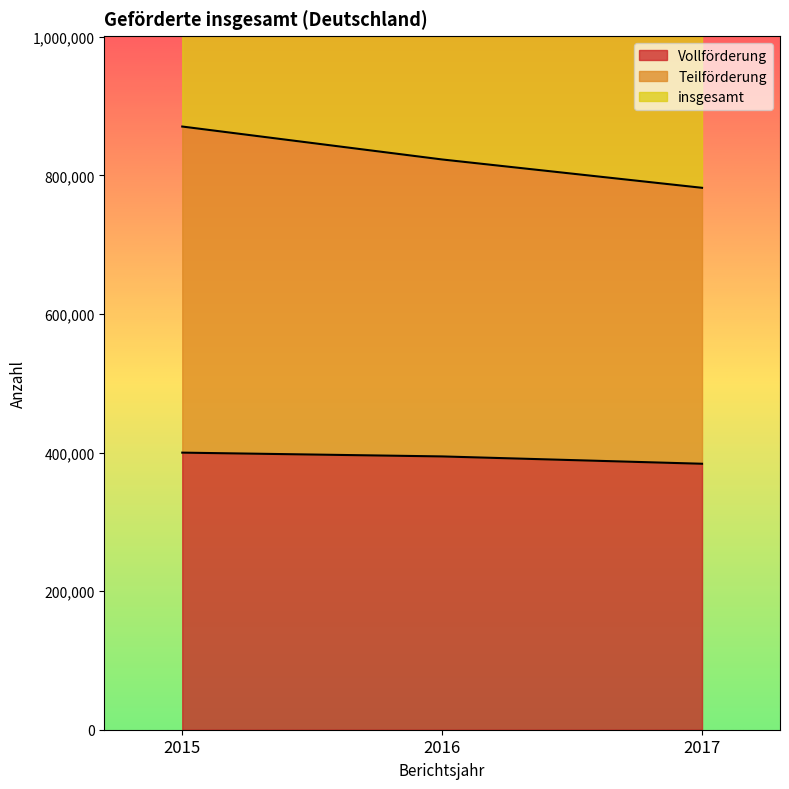

True or false: insgesamt has a value of 1564076 at 2017.

True